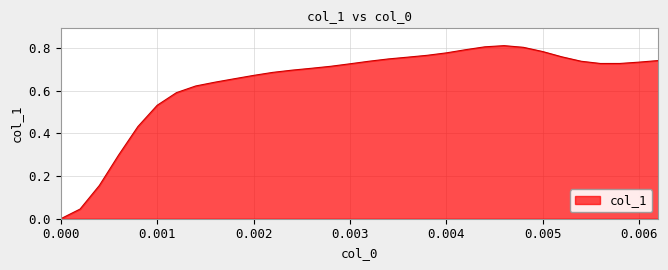

Does the chart have visible grid lines?

Yes